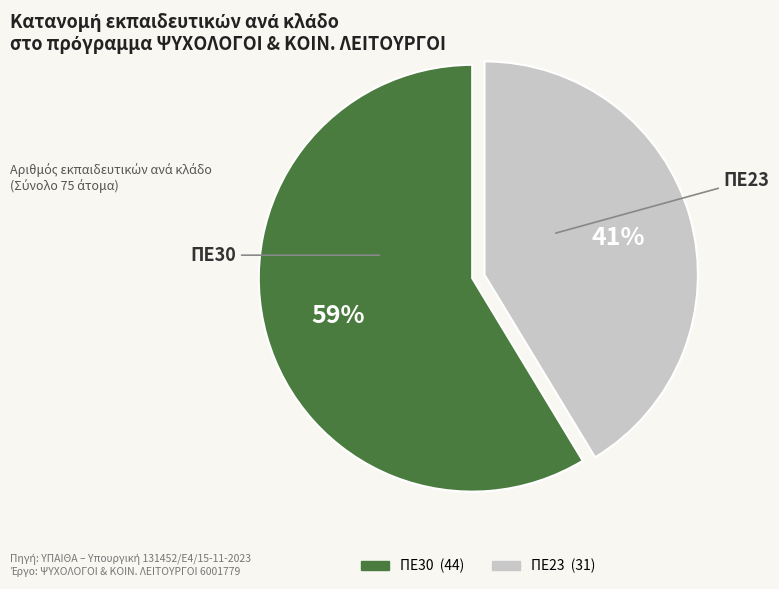

Which category has the biggest portion of the pie?

ΠΕ30